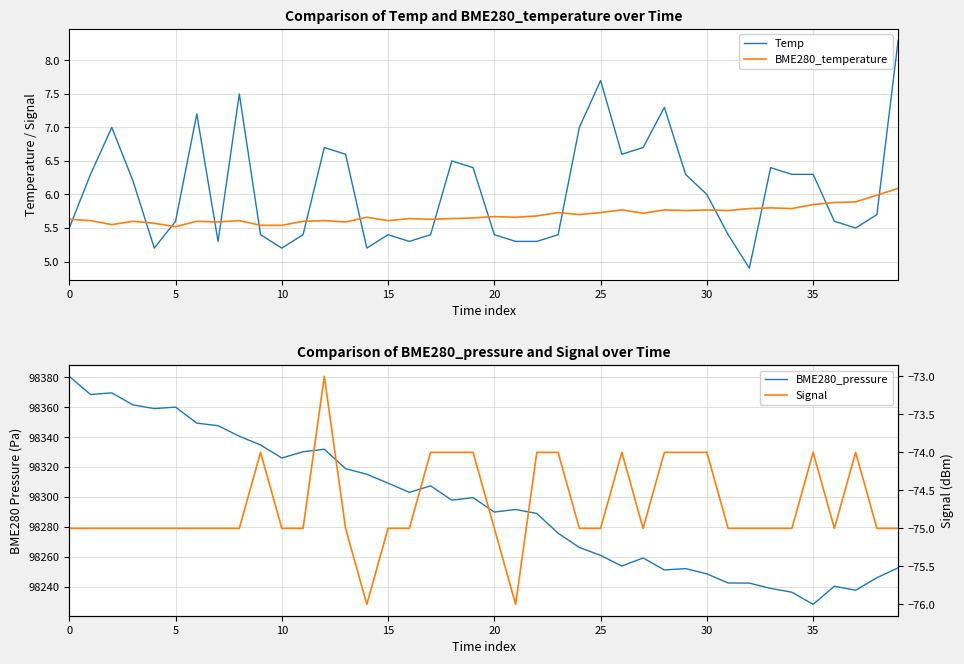

Reading left to right, transcribe all the data shown in this chart.

Temp: 5.5	6.3	7.0	6.2	5.2	5.6	7.2	5.3	7.5	5.4	5.2	5.4	6.7	6.6	5.2	5.4	5.3	5.4	6.5	6.4	5.4	5.3	5.3	5.4	7.0	7.7	6.6	6.7	7.3	6.3	6.0	5.4	4.9	6.4	6.3	6.3	5.6	5.5	5.7	8.3
BME280_temperature: 5.6	5.6	5.5	5.6	5.6	5.5	5.6	5.6	5.6	5.5	5.5	5.6	5.6	5.6	5.7	5.6	5.6	5.6	5.6	5.7	5.7	5.7	5.7	5.7	5.7	5.7	5.8	5.7	5.8	5.8	5.8	5.8	5.8	5.8	5.8	5.8	5.9	5.9	6.0	6.1
BME280_pressure: 98380.5	98368.4	98369.5	98361.5	98359.0	98360.0	98349.3	98347.6	98340.6	98334.7	98326.0	98330.2	98331.9	98318.9	98315.2	98309.2	98303.1	98307.4	98297.9	98299.6	98289.9	98291.7	98289.0	98275.8	98266.3	98261.0	98253.9	98259.3	98251.3	98252.2	98248.7	98242.6	98242.5	98239.0	98236.4	98228.3	98240.4	98237.8	98246.1	98252.7
Signal: -75.0	-75.0	-75.0	-75.0	-75.0	-75.0	-75.0	-75.0	-75.0	-74.0	-75.0	-75.0	-73.0	-75.0	-76.0	-75.0	-75.0	-74.0	-74.0	-74.0	-75.0	-76.0	-74.0	-74.0	-75.0	-75.0	-74.0	-75.0	-74.0	-74.0	-74.0	-75.0	-75.0	-75.0	-75.0	-74.0	-75.0	-74.0	-75.0	-75.0